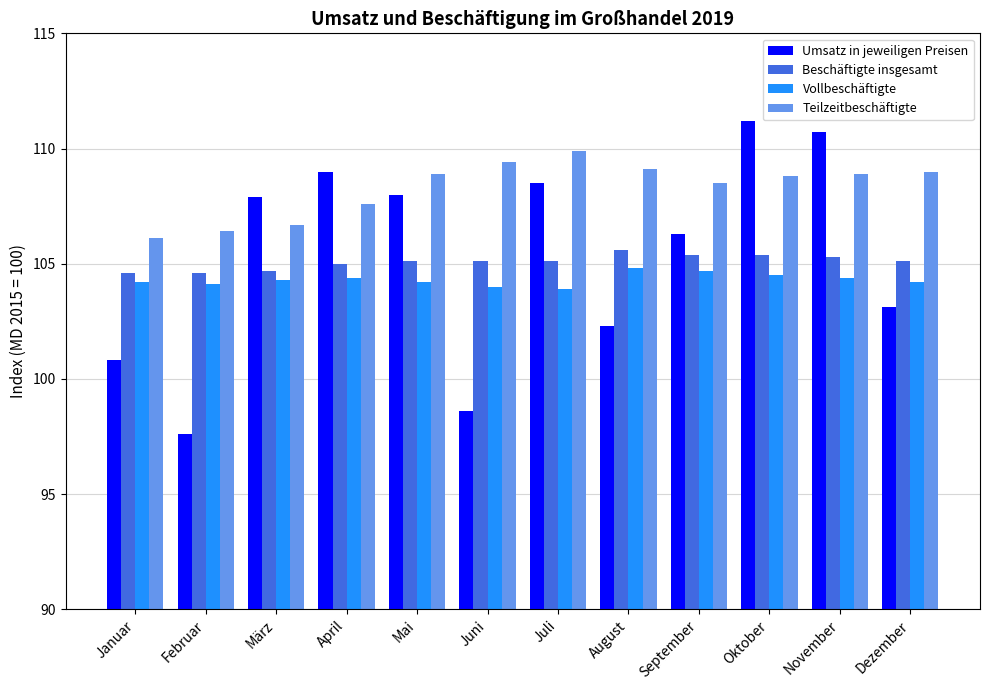

How many groups of bars are there?

12